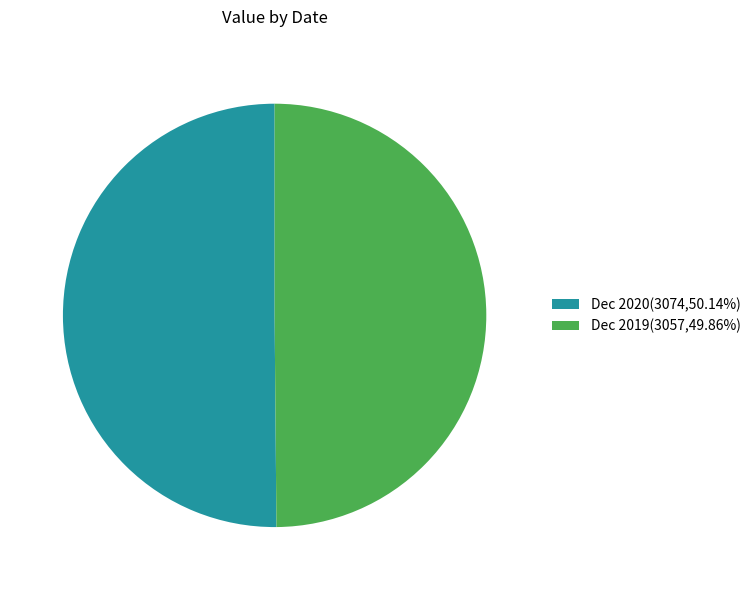

Is it true that Dec 2020 is 50% of the pie?

True